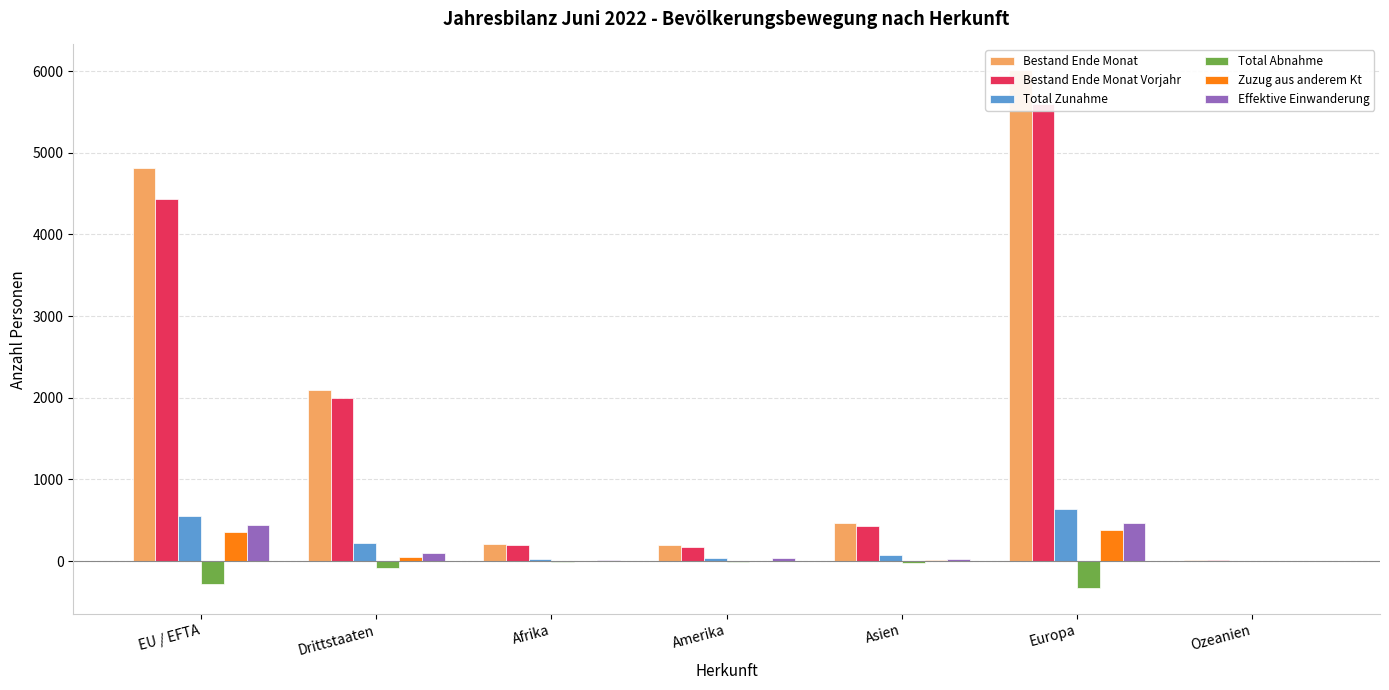

What is the value of the Zuzug aus anderem Kt bar at the 6th from the left?

386